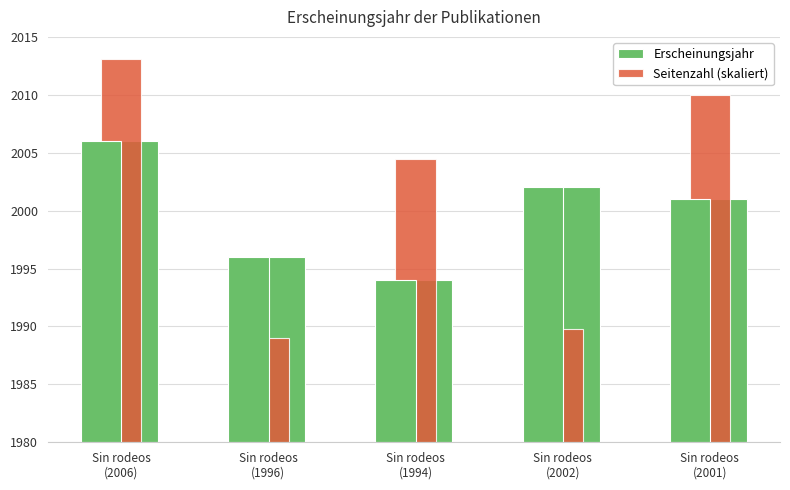

True or false: Seitenzahl (skaliert) has a value of 9.3 at Sin rodeos
(2006).

False